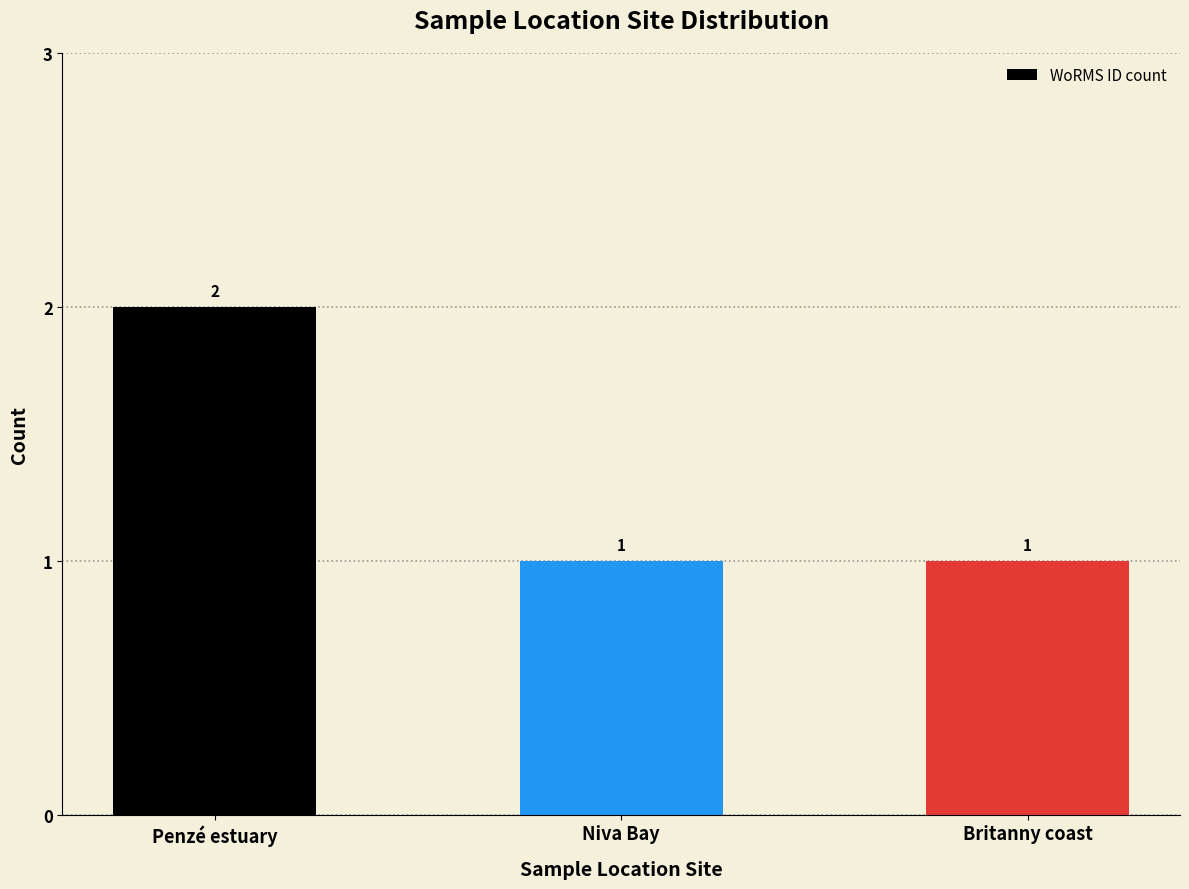

What is the sum of all values?

4